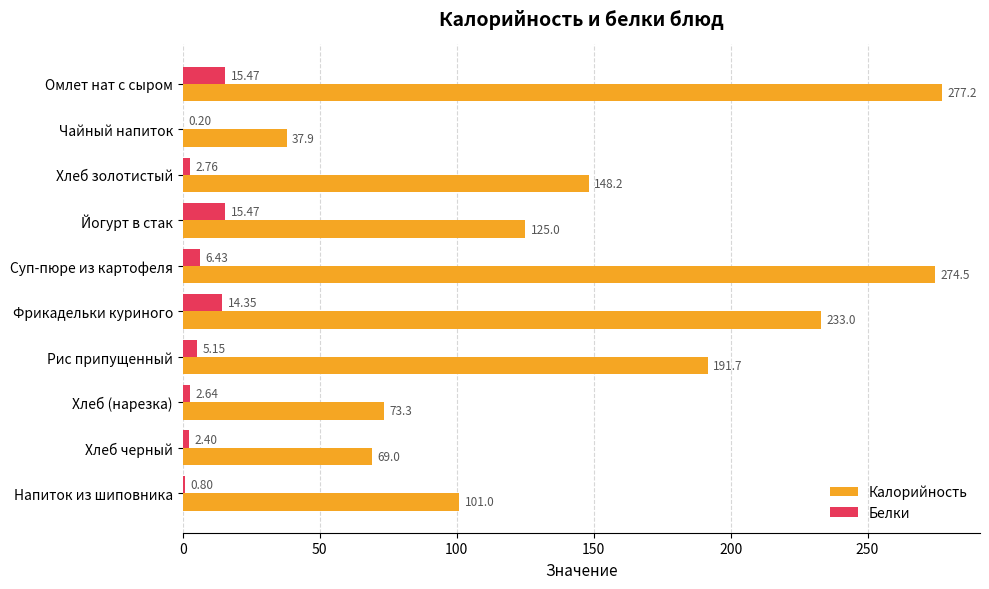

How many data points in Белки are above 5?

5